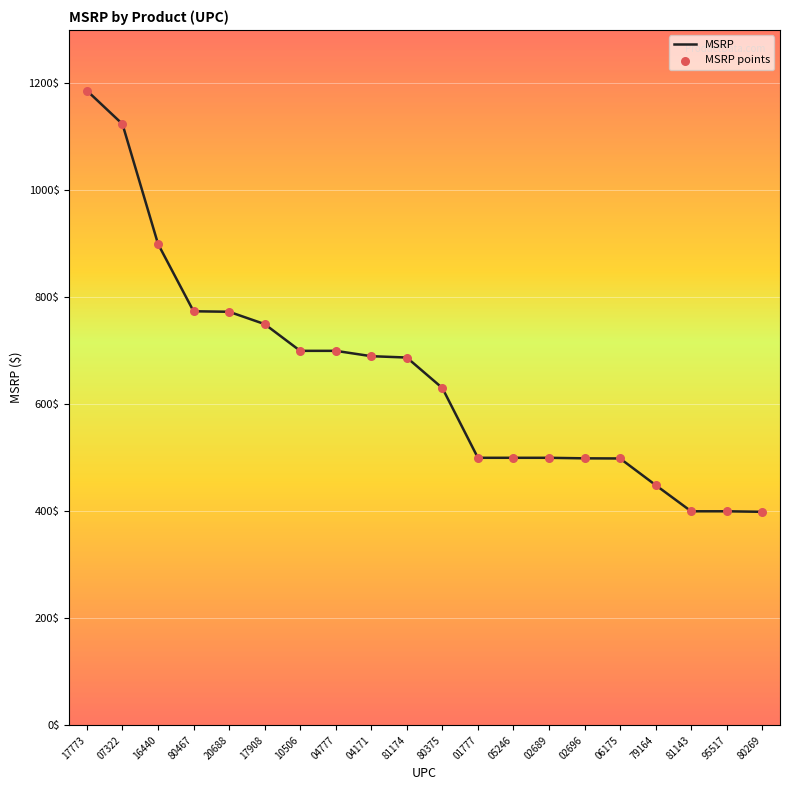

What is the approximate value at 02696?

499.0